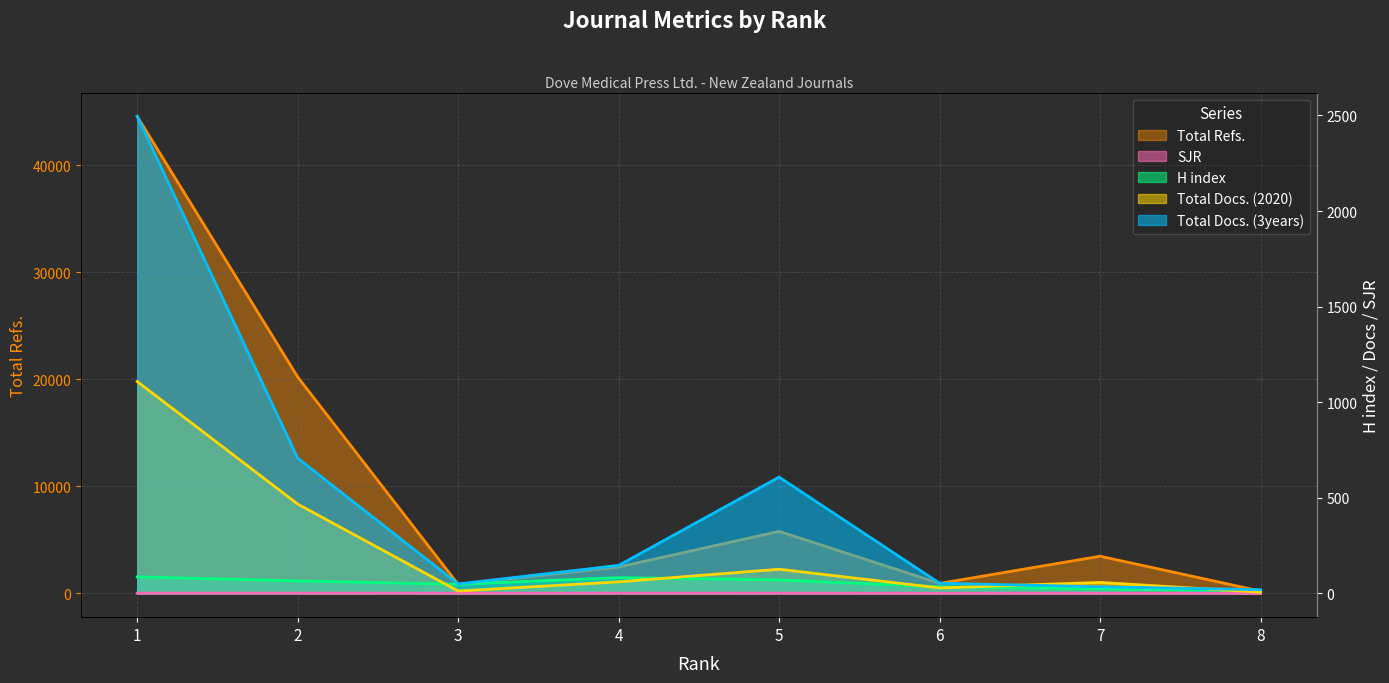

Which series has the largest total across all categories?

Total Refs.